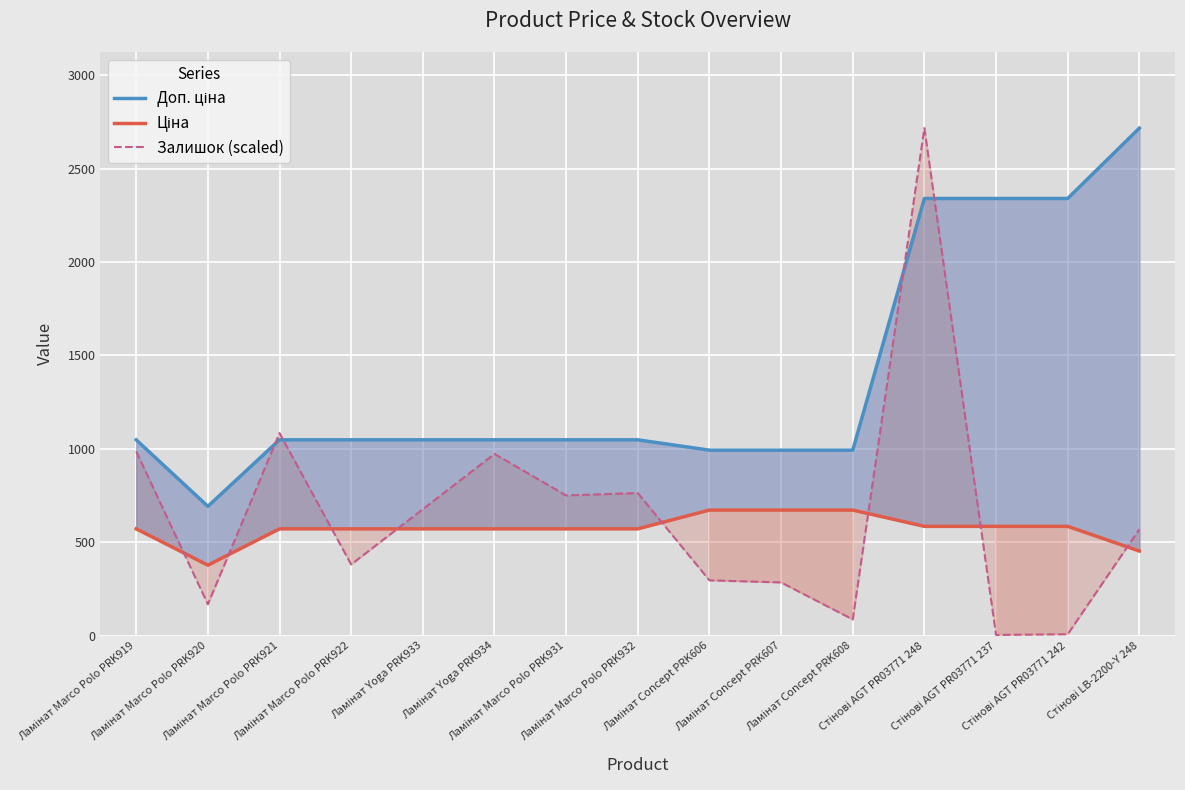

Reading left to right, list all the values displayed in this chart.

Доп. ціна: 1048.0	692.0	1048.0	1048.0	1048.0	1048.0	1048.0	1048.0	992.7	992.7	992.7	2339.7	2339.7	2339.7	2716.4
Ціна: 571.6	377.2	571.6	571.6	571.6	571.6	571.6	571.6	672.1	672.1	672.1	584.9	584.9	584.9	452.7
Залишок (scaled): 985.9	167.8	1083.9	380.8	676.7	972.7	750.3	763.5	296.0	284.6	86.7	2716.4	3.8	7.5	569.3